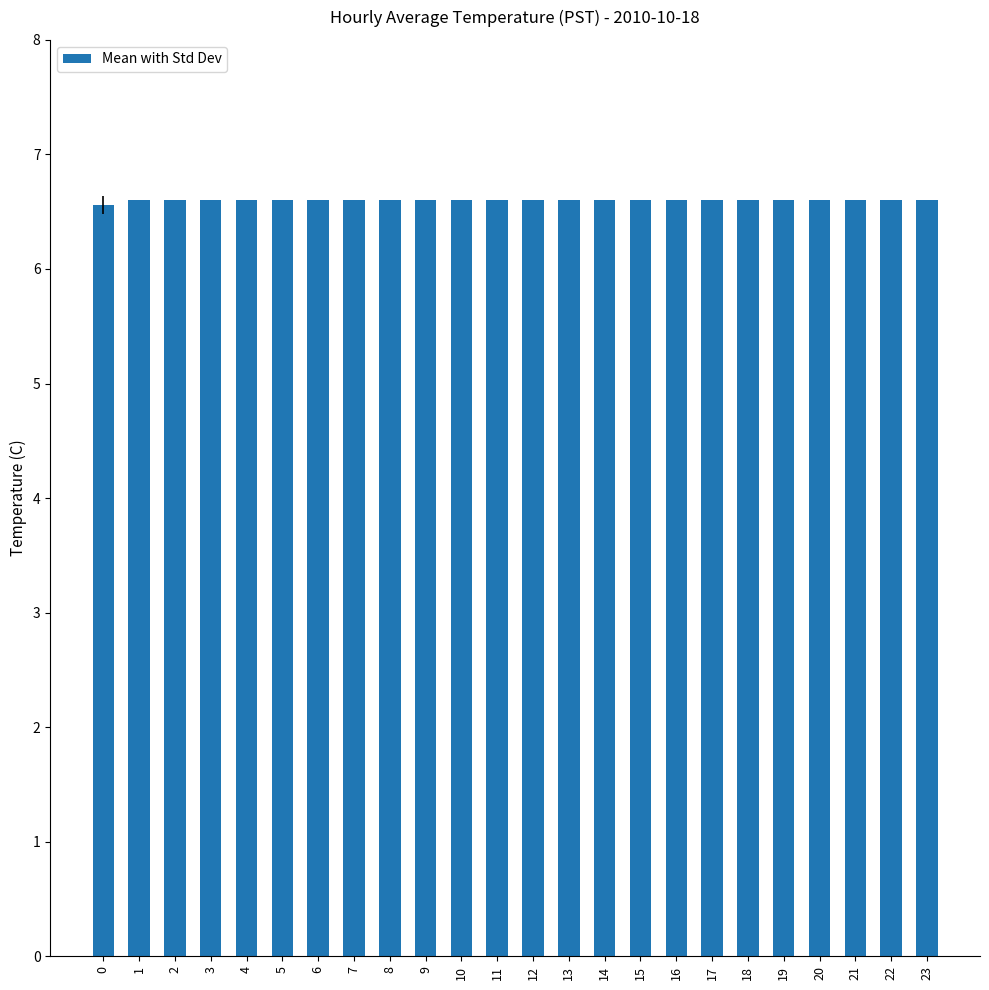

What is the approximate value at 10?

6.6